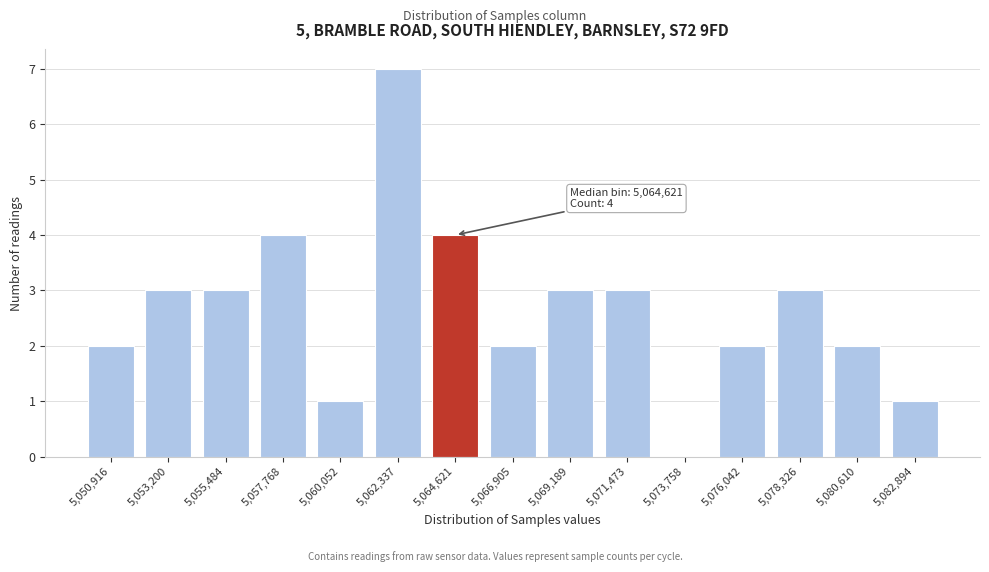

Reading left to right, extract all data points from this chart.

5,050,916=2	5,053,200=3	5,055,484=3	5,057,768=4	5,060,052=1	5,062,337=7	5,064,621=4	5,066,905=2	5,069,189=3	5,071,473=3	5,073,758=0	5,076,042=2	5,078,326=3	5,080,610=2	5,082,894=1